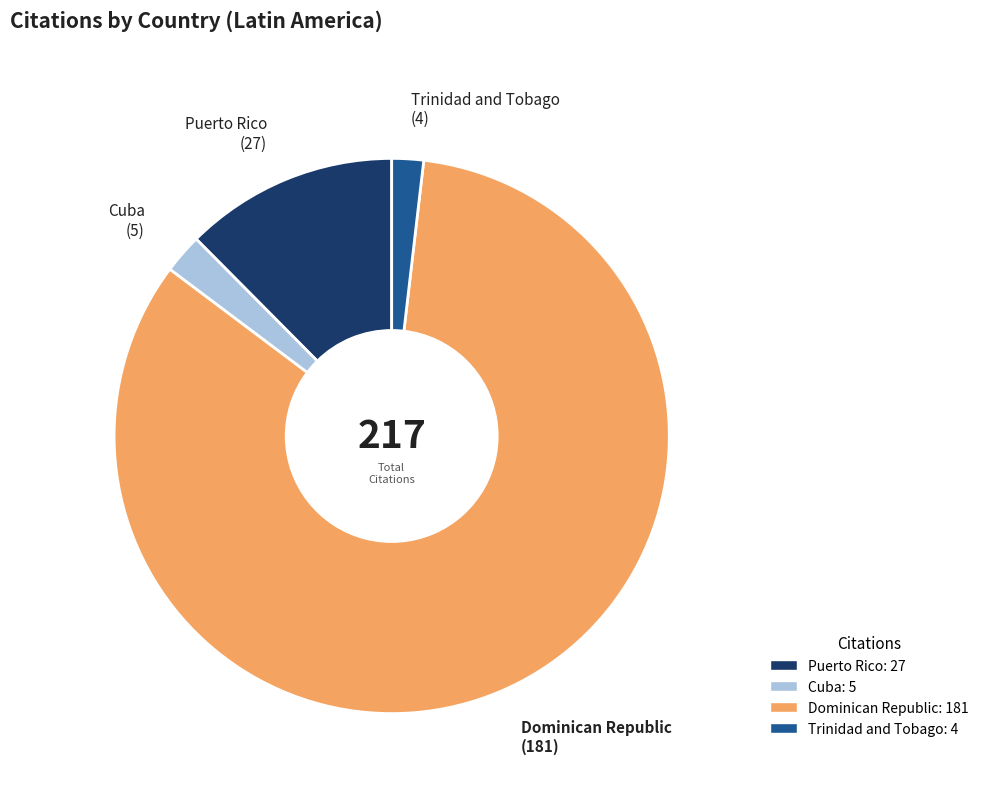

Is the sum of Dominican Republic and Trinidad and Tobago greater than half?

Yes